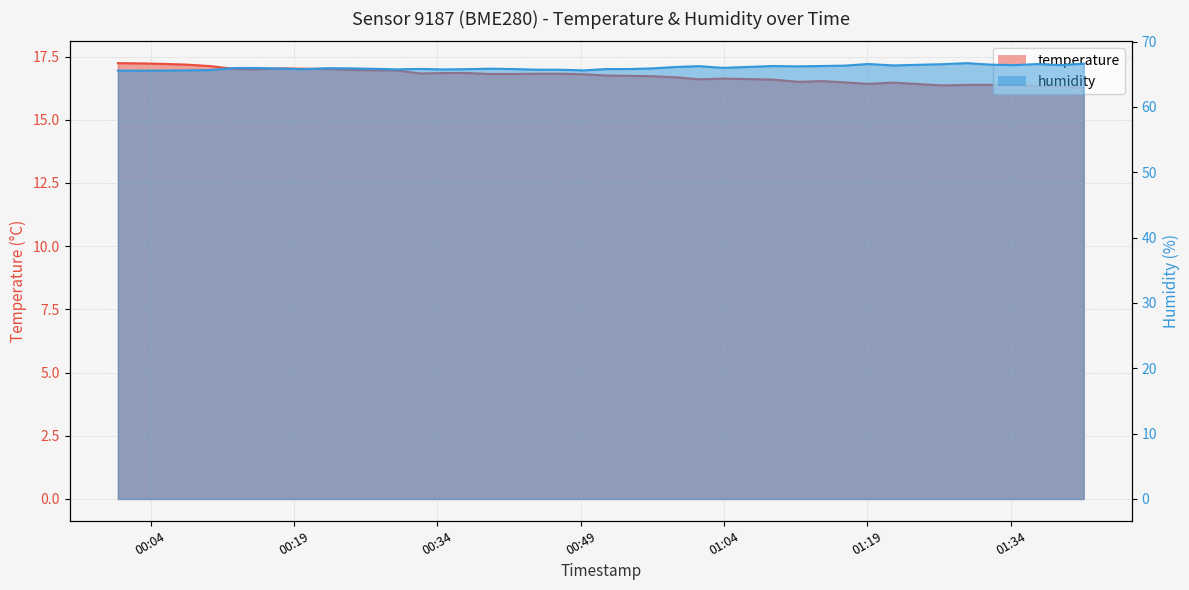

How many categories are shown in the chart?

40